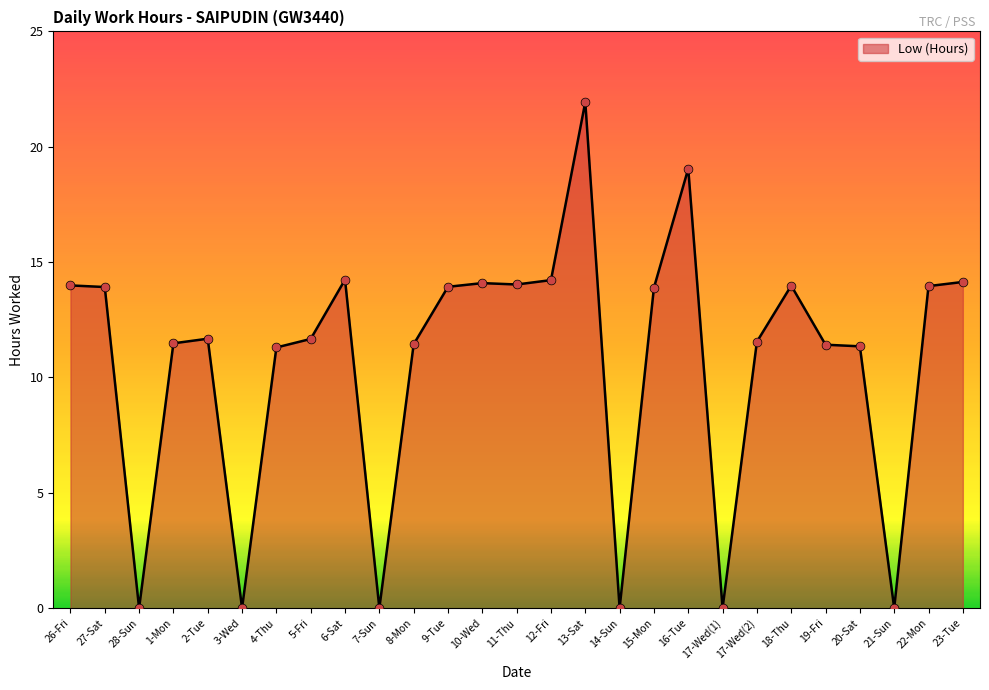

Which has a higher value, 8-Mon or 12-Fri?

12-Fri